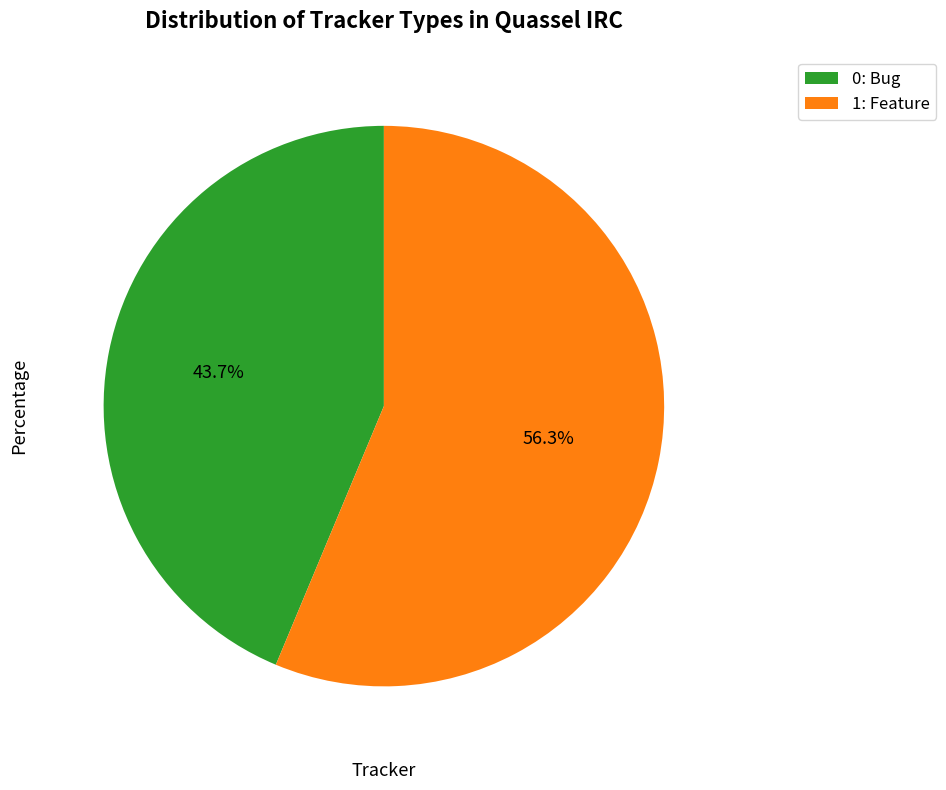

Rank the categories by value from lowest to highest.

0: Bug, 1: Feature